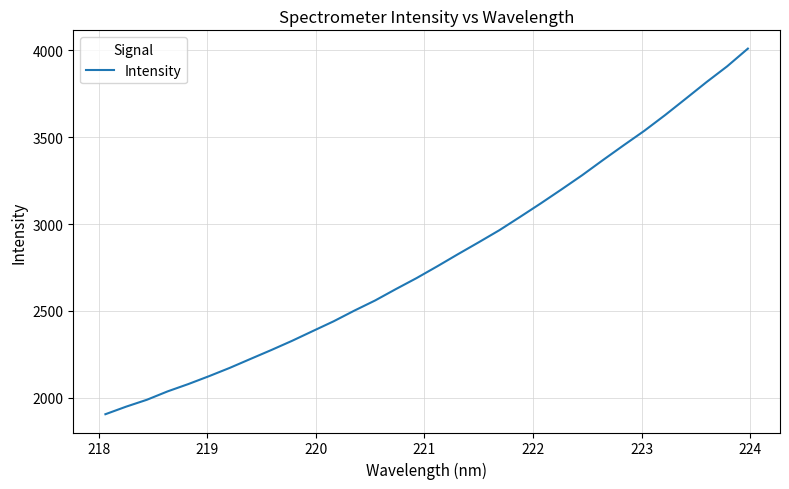

What is the difference between the maximum and minimum values?

2102.1